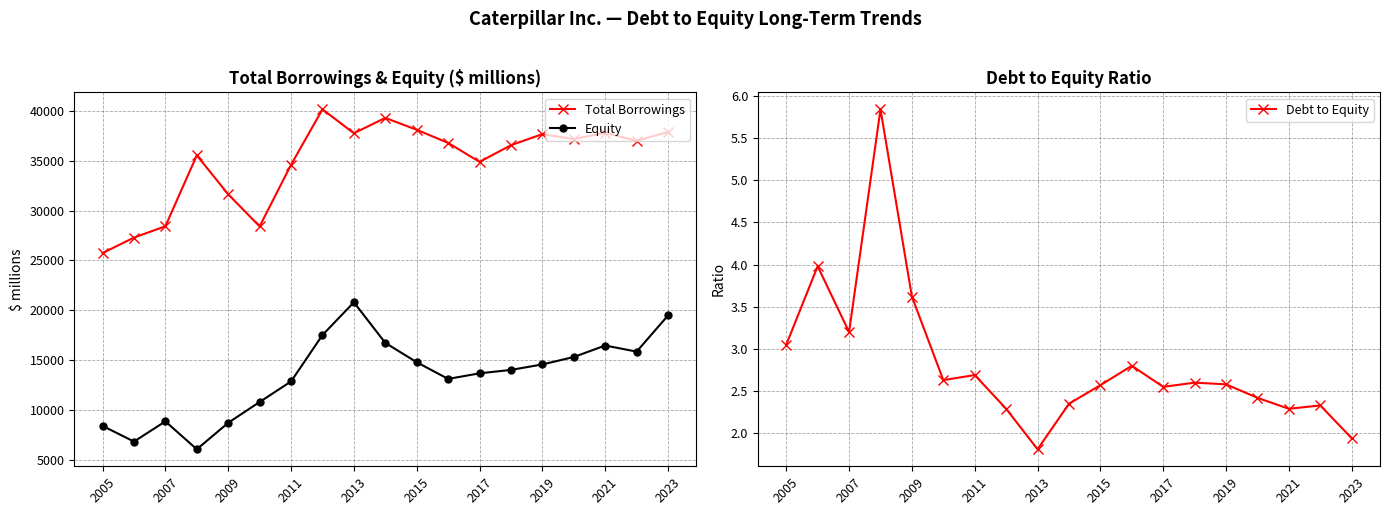

What is the lowest value of the Equity series?

6087